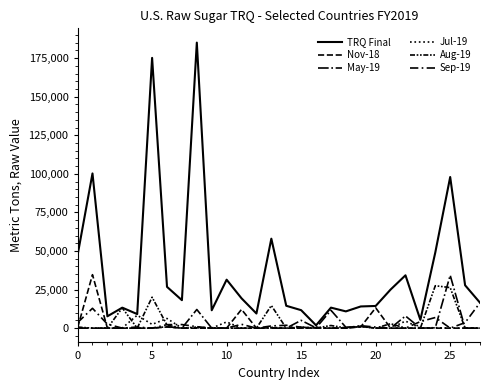

List the series in order of their peak value, lowest first.

Jul-19, Sep-19, Aug-19, May-19, Nov-18, TRQ Final